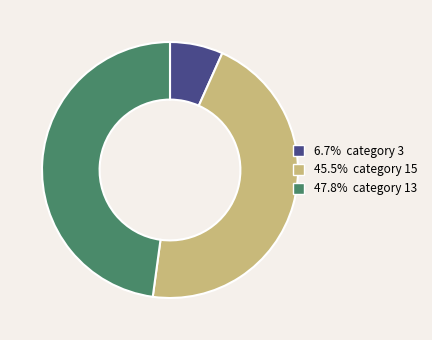

Is the sum of 45.5% category 15 and 47.8% category 13 greater than half?

Yes